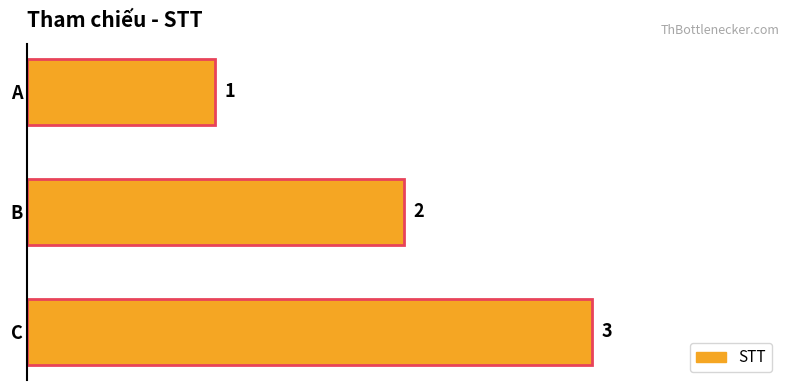

Which category has the lowest value across all series?

A